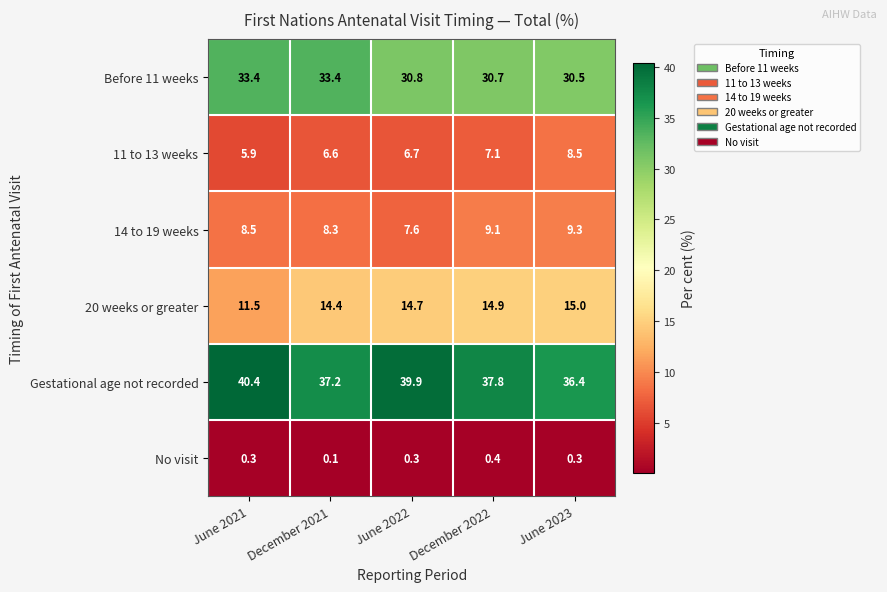

What is the difference between the Before 11 weeks values at June 2023 and June 2021?

2.9